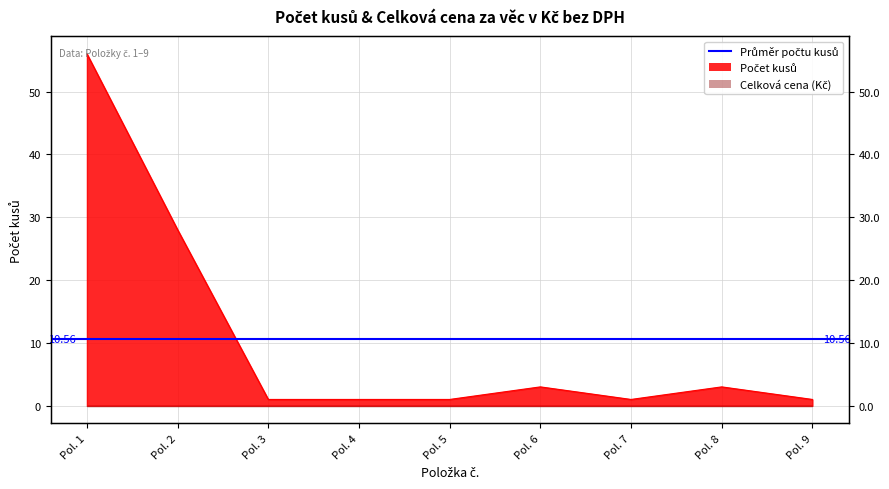

Reading left to right, list all the values displayed in this chart.

56	28	1	1	1	3	1	3	1